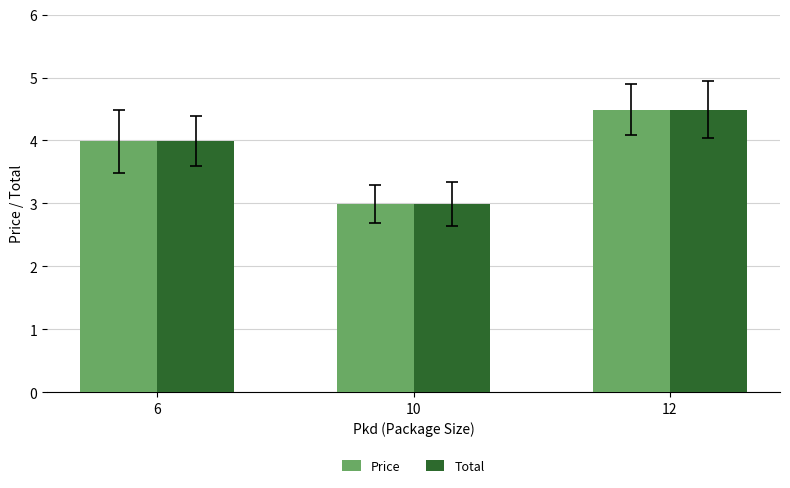

Is the value of Price at 12 greater than the value of Total at 10?

Yes